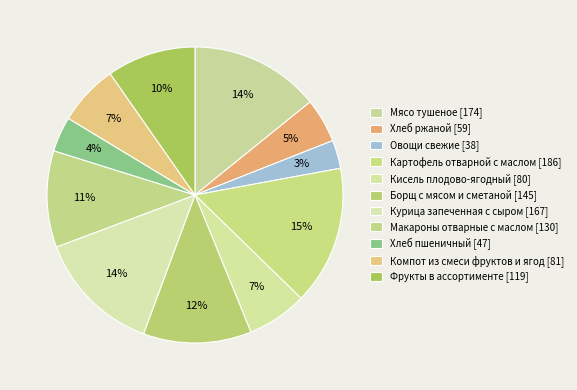

Rank the categories by value from lowest to highest.

Овощи свежие, Хлеб пшеничный, Хлеб ржаной, Кисель плодово-ягодный, Компот из смеси фруктов и ягод, Фрукты в ассортименте, Макароны отварные с маслом, Борщ с мясом и сметаной, Курица запеченная с сыром, Мясо тушеное, Картофель отварной с маслом